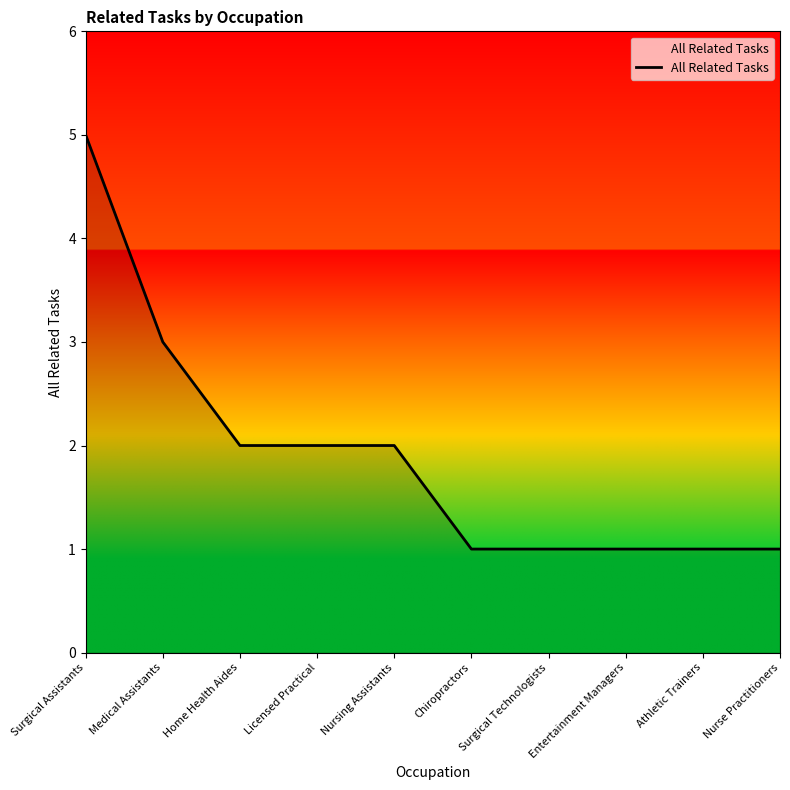

What is the maximum value shown in the chart?

5